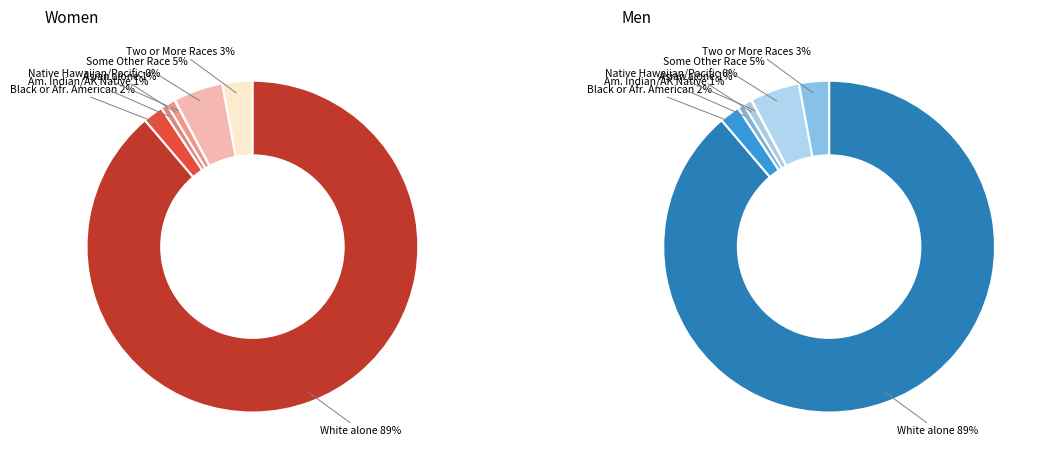

Is it true that 5 is 5% of the pie?

True